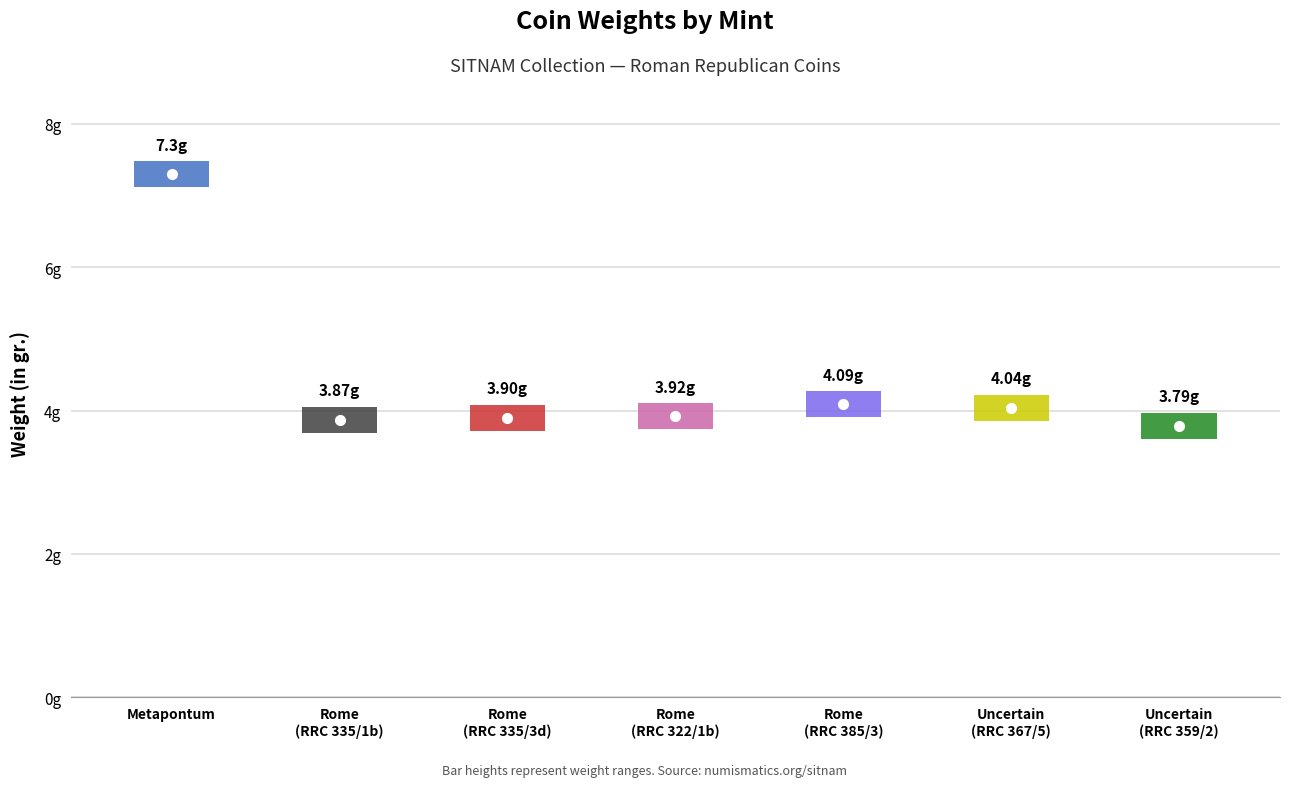

Reading left to right, list all the values displayed in this chart.

Metapontum=7.3	Rome=3.9	Rome=3.9	Rome=3.9	Rome=4.1	Uncertain value=4.0	Uncertain value=3.8